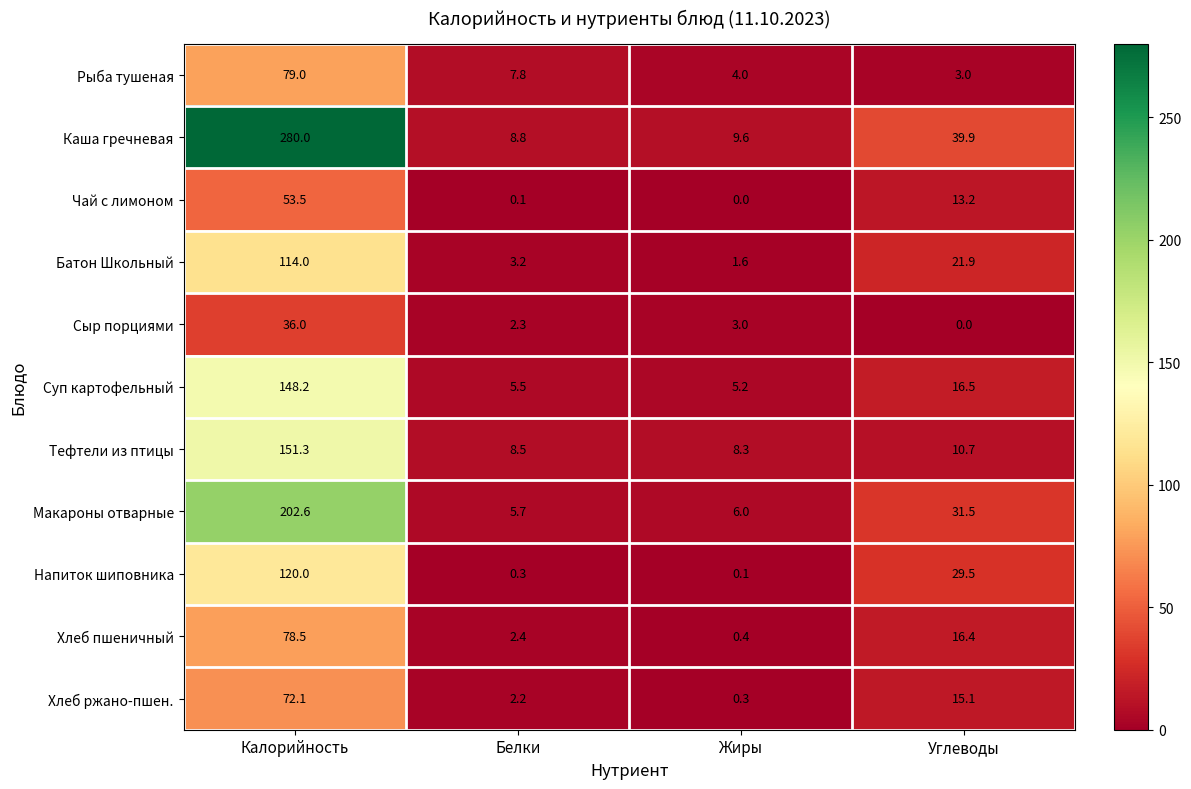

Which category has the highest value across all series?

Калорийность